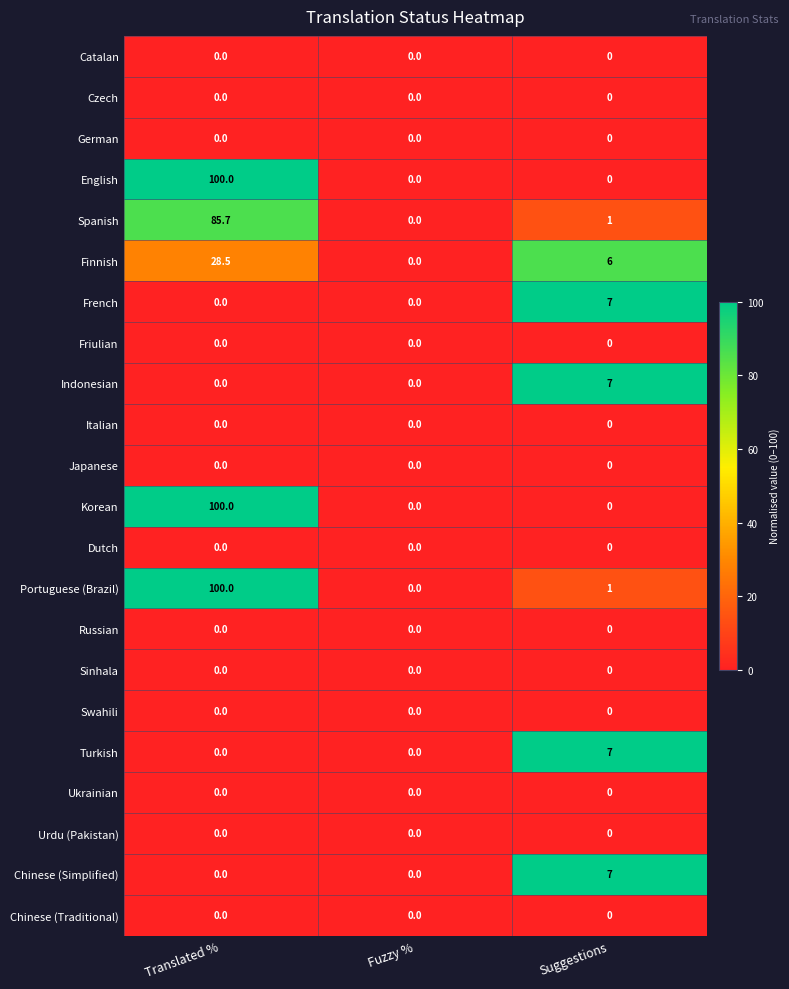

Which category has the highest value across all series?

Translated %